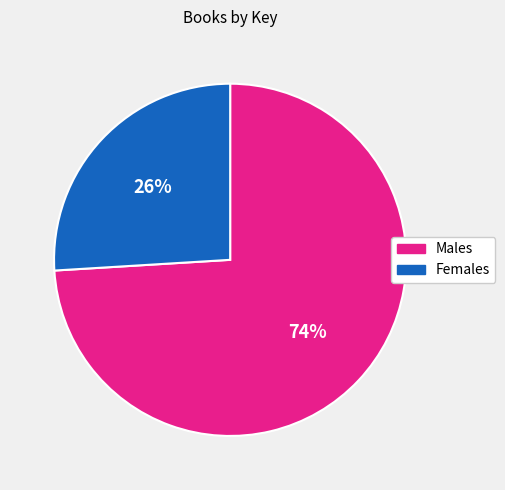

Is there a majority slice in this chart?

Yes